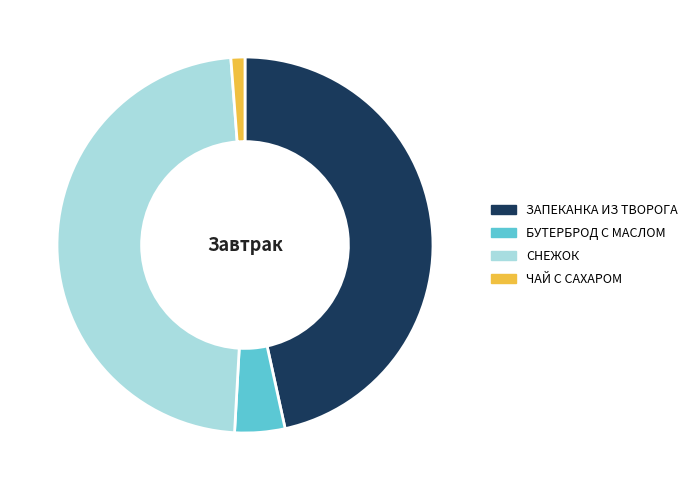

Do СНЕЖОК and ЗАПЕКАНКА ИЗ ТВОРОГА together represent more than half of the pie?

Yes